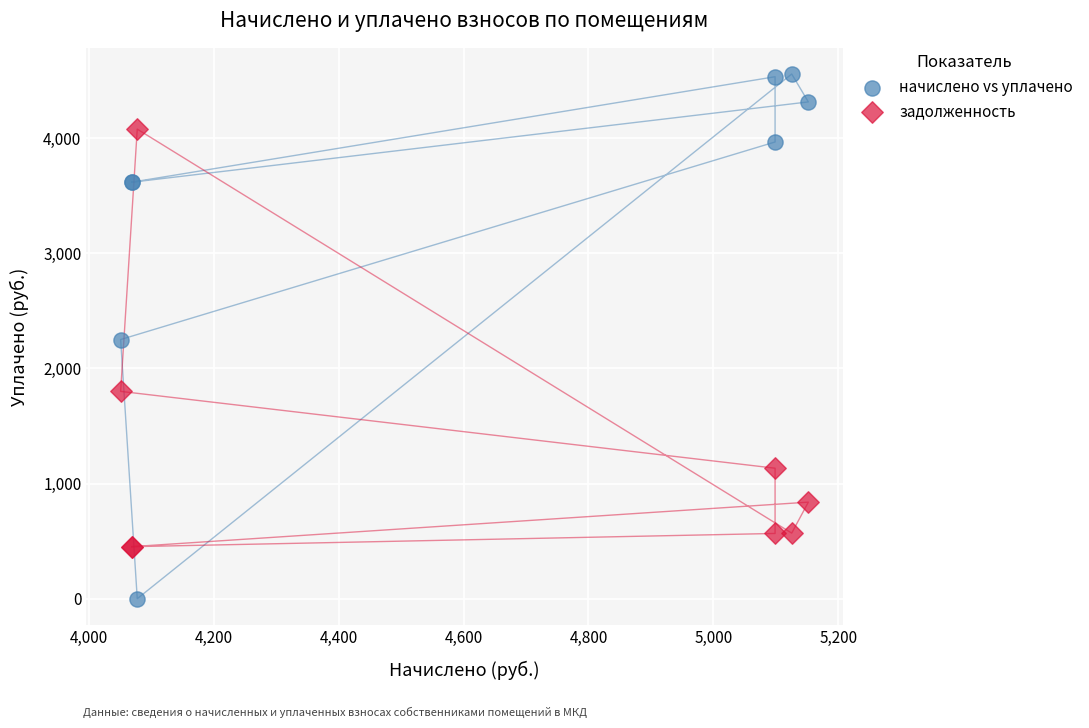

Which series has the largest Y range (max minus min)?

начислено vs уплачено